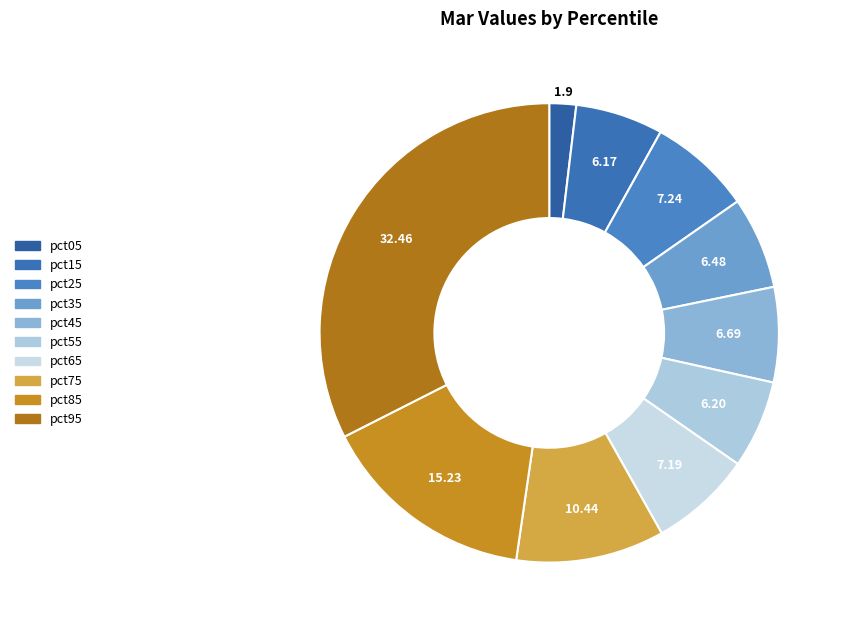

Is it true that pct05 is 2% of the pie?

True